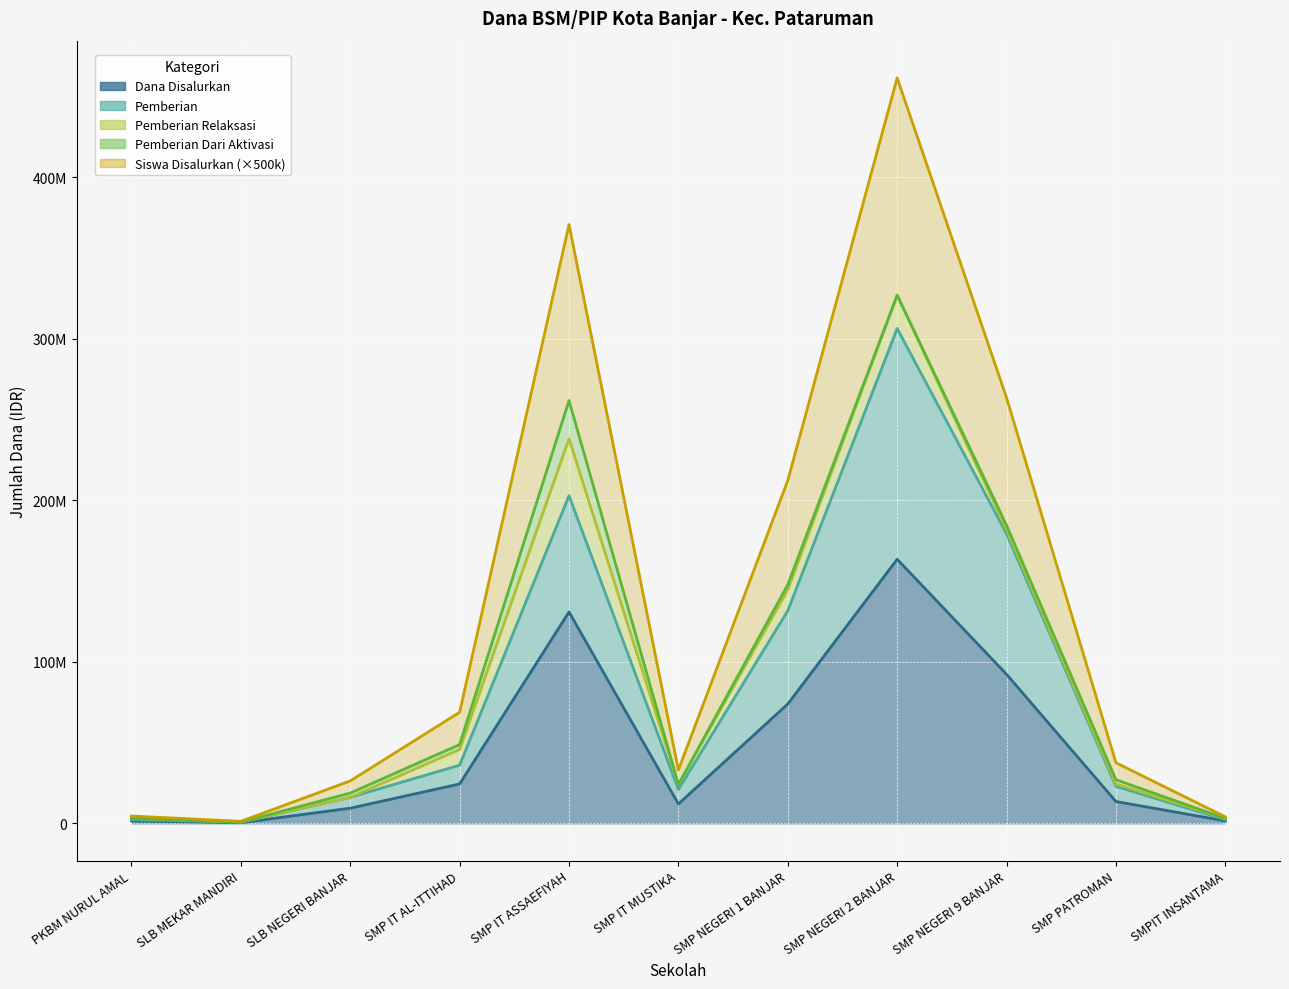

Between SMP NEGERI 9 BANJAR and SMP IT MUSTIKA, which is larger?

SMP NEGERI 9 BANJAR